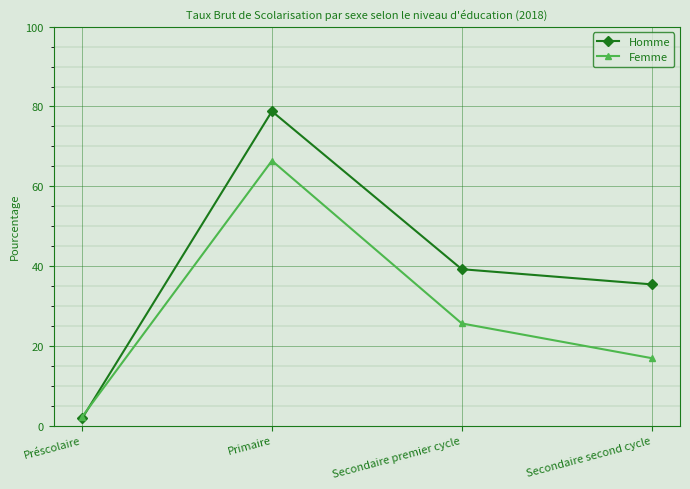

At which label does Homme first exceed 39?

Primaire